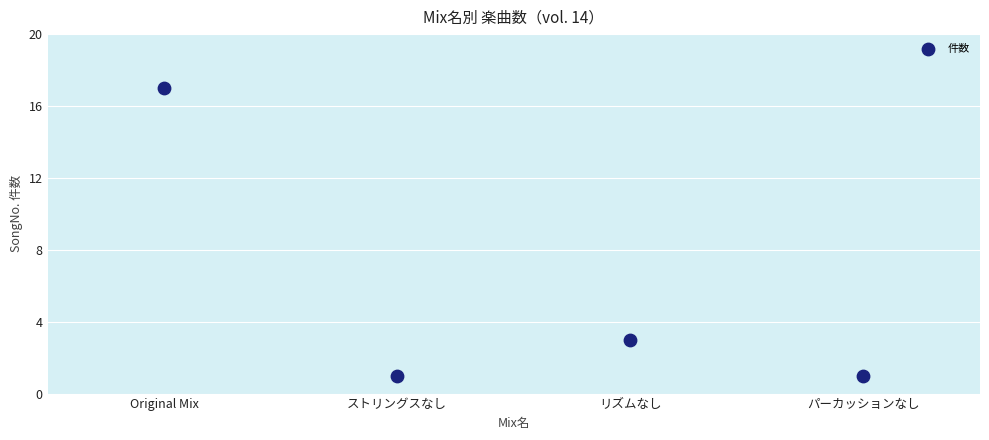

What is the range of Y values (max minus min)?

16